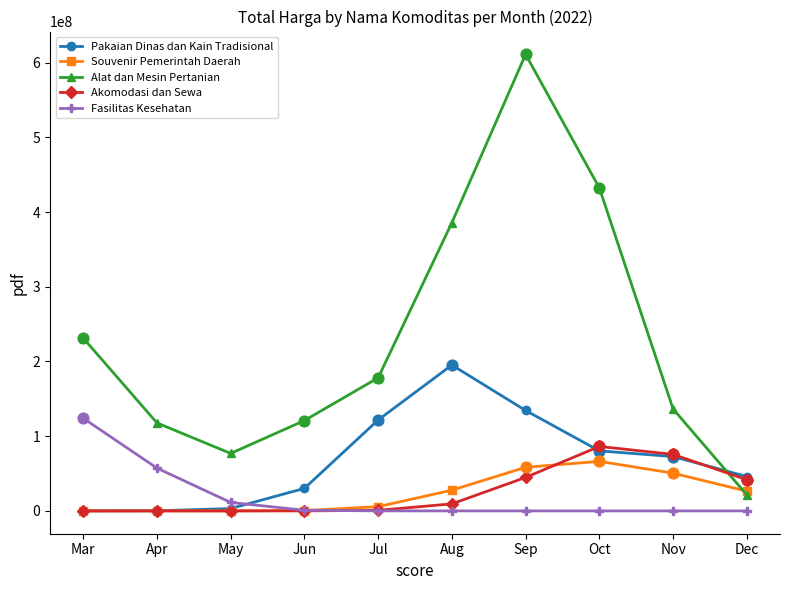

What is the total value across all series at Oct?

665213355.8